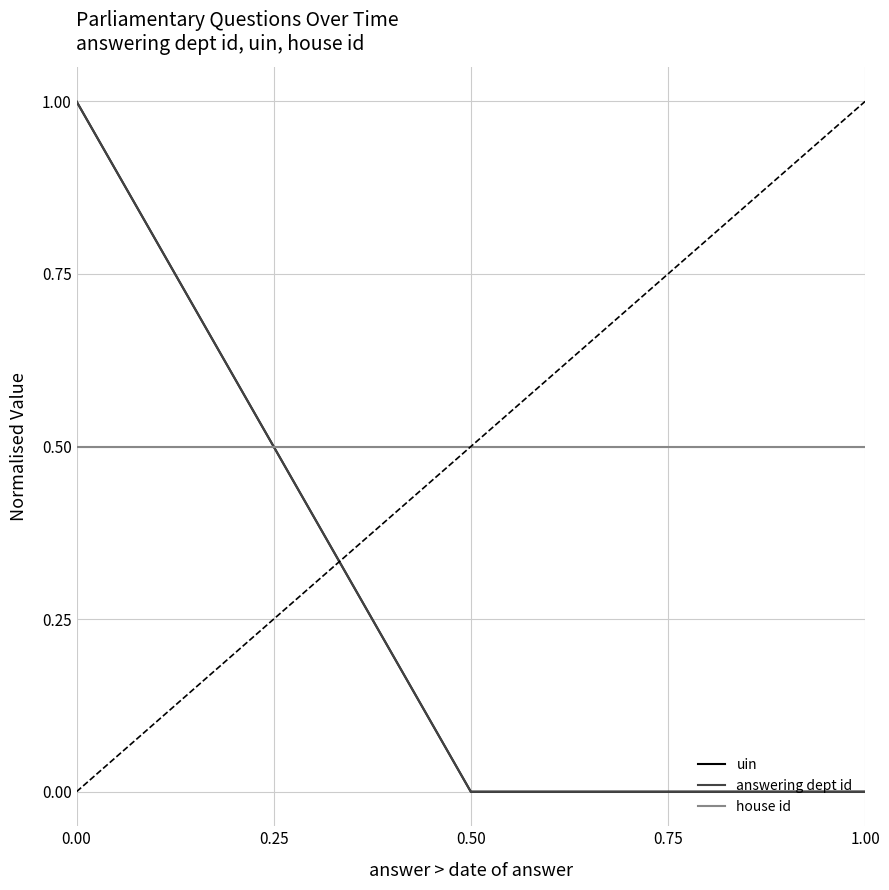

At how many categories does at least one series exceed 0?

3